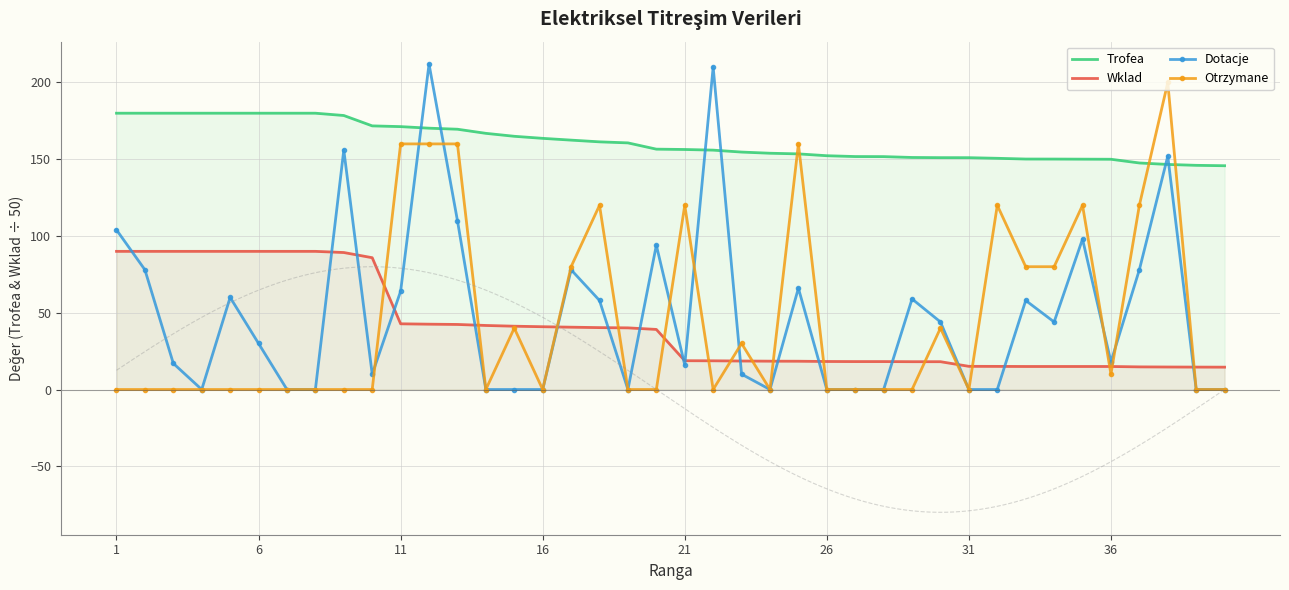

What is the value of the Trofea point at the 8th from the left?

180.0